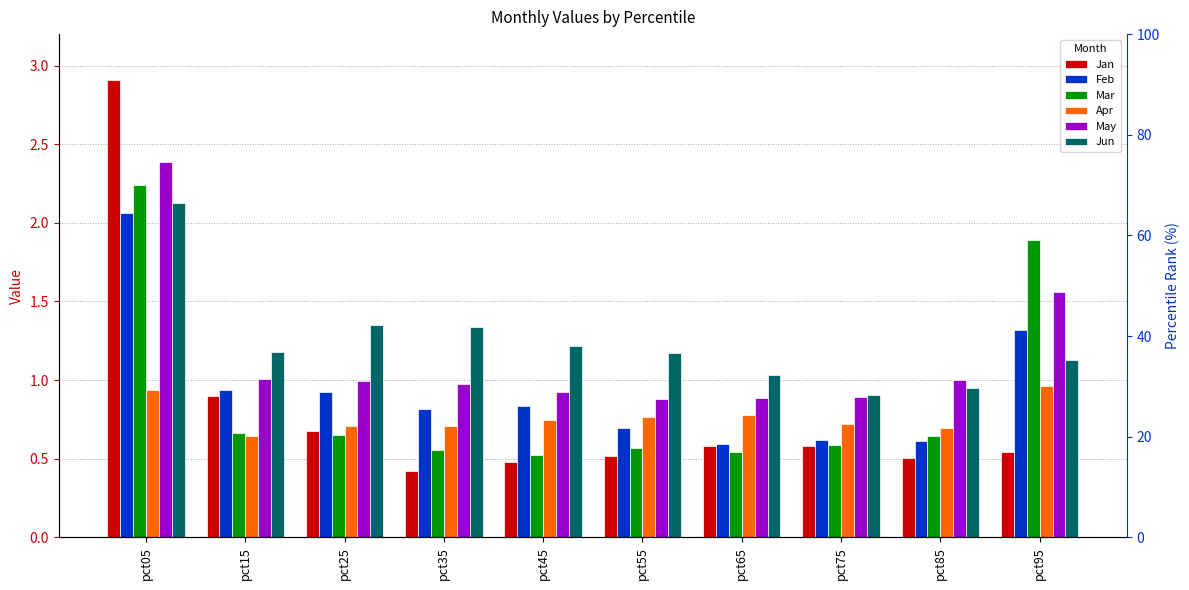

Reading left to right, transcribe all the data shown in this chart.

Jan: pct05=2.9	pct15=0.9	pct25=0.7	pct35=0.4	pct45=0.5	pct55=0.5	pct65=0.6	pct75=0.6	pct85=0.5	pct95=0.5
Feb: pct05=2.1	pct15=0.9	pct25=0.9	pct35=0.8	pct45=0.8	pct55=0.7	pct65=0.6	pct75=0.6	pct85=0.6	pct95=1.3
Mar: pct05=2.2	pct15=0.7	pct25=0.7	pct35=0.6	pct45=0.5	pct55=0.6	pct65=0.5	pct75=0.6	pct85=0.6	pct95=1.9
Apr: pct05=0.9	pct15=0.6	pct25=0.7	pct35=0.7	pct45=0.7	pct55=0.8	pct65=0.8	pct75=0.7	pct85=0.7	pct95=1.0
May: pct05=2.4	pct15=1.0	pct25=1.0	pct35=1.0	pct45=0.9	pct55=0.9	pct65=0.9	pct75=0.9	pct85=1.0	pct95=1.6
Jun: pct05=2.1	pct15=1.2	pct25=1.4	pct35=1.3	pct45=1.2	pct55=1.2	pct65=1.0	pct75=0.9	pct85=1.0	pct95=1.1